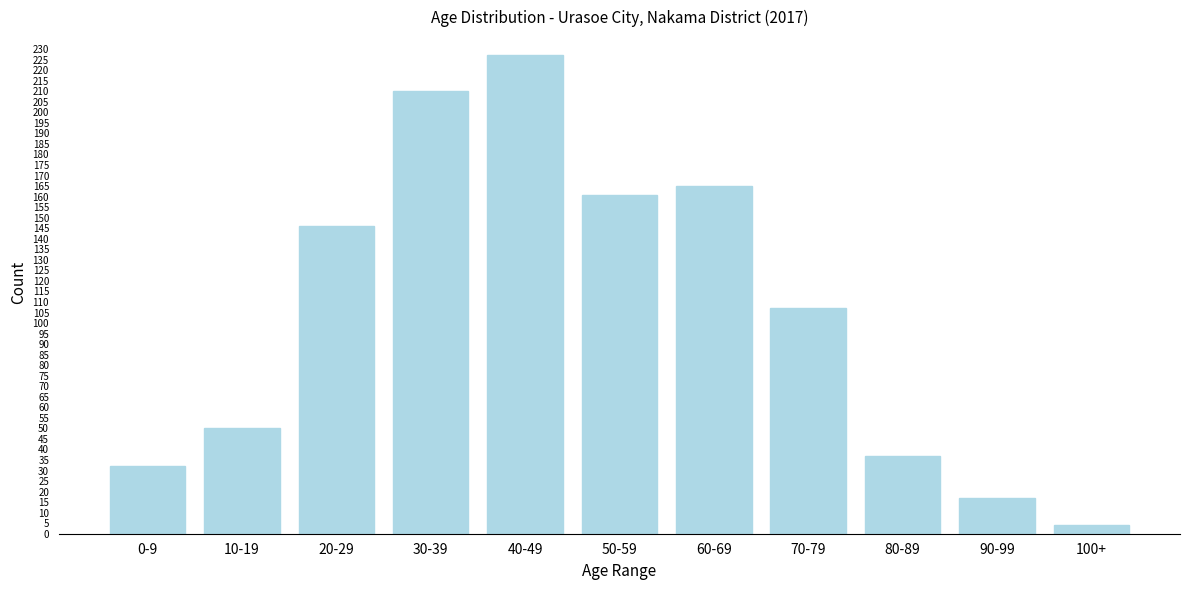

Reading left to right, what are all the values shown in this chart?

0-9=32	10-19=50	20-29=146	30-39=210	40-49=227	50-59=161	60-69=165	70-79=107	80-89=37	90-99=17	100+=4